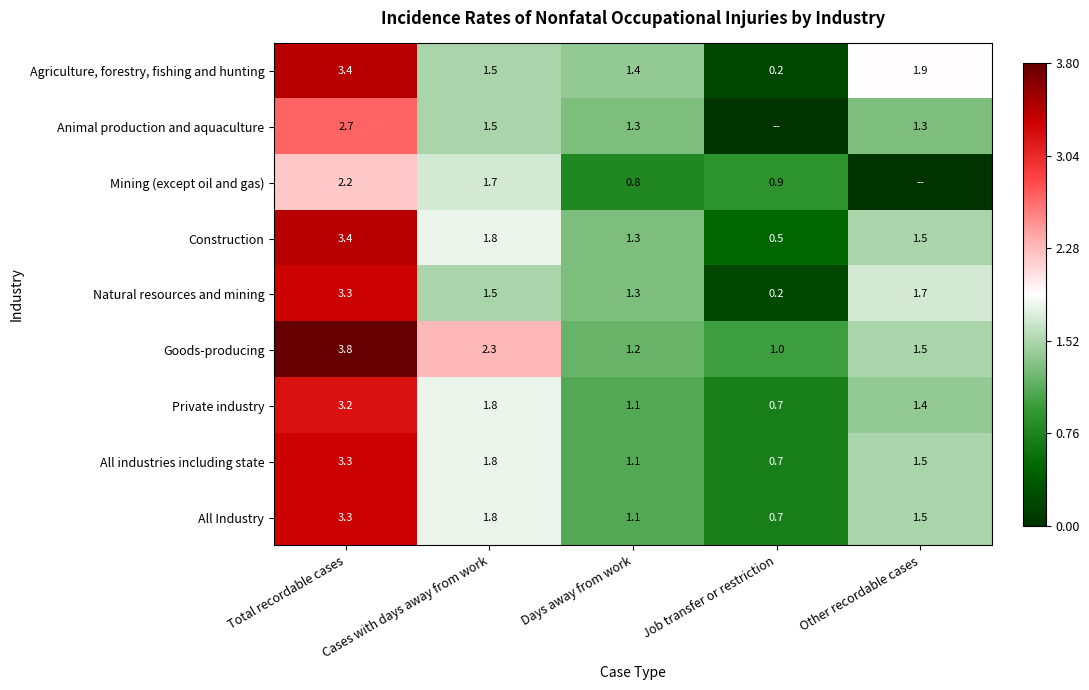

What is the difference between the highest and lowest values at Cases with days away from work?

0.8